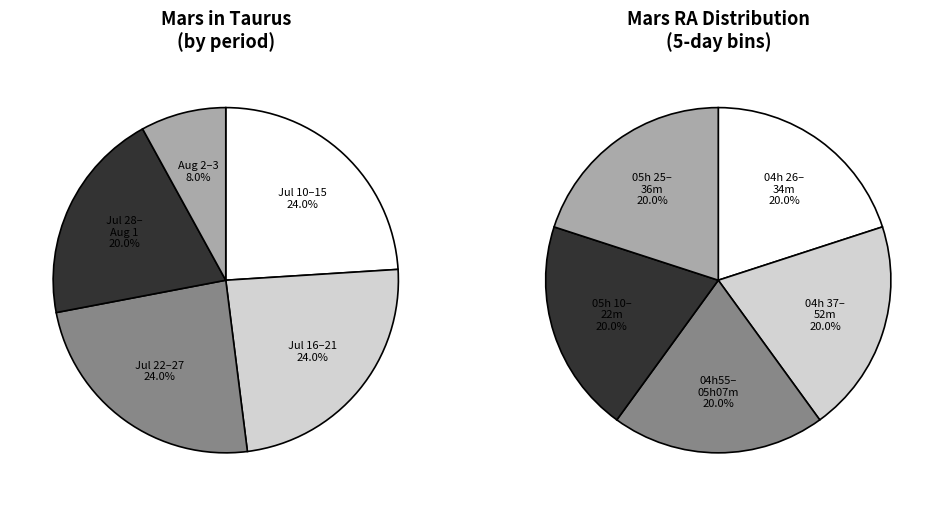

Is the sum of 21 and 10 greater than half?

No